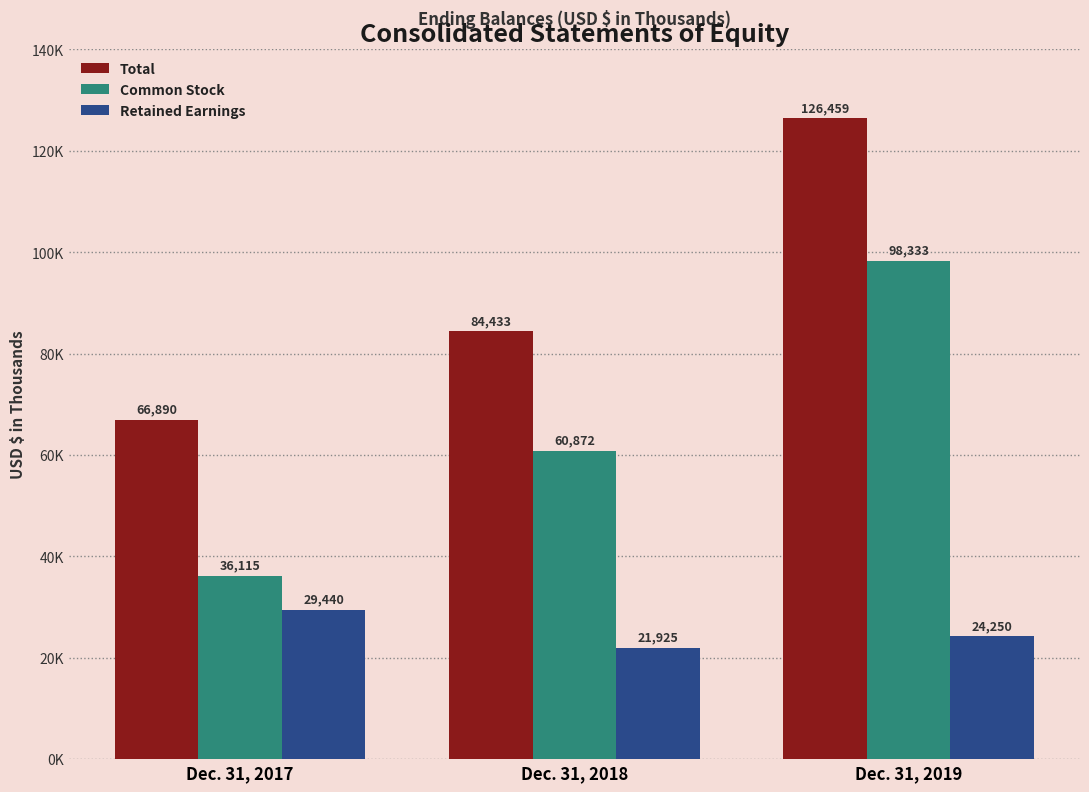

Are the bars horizontal?

No